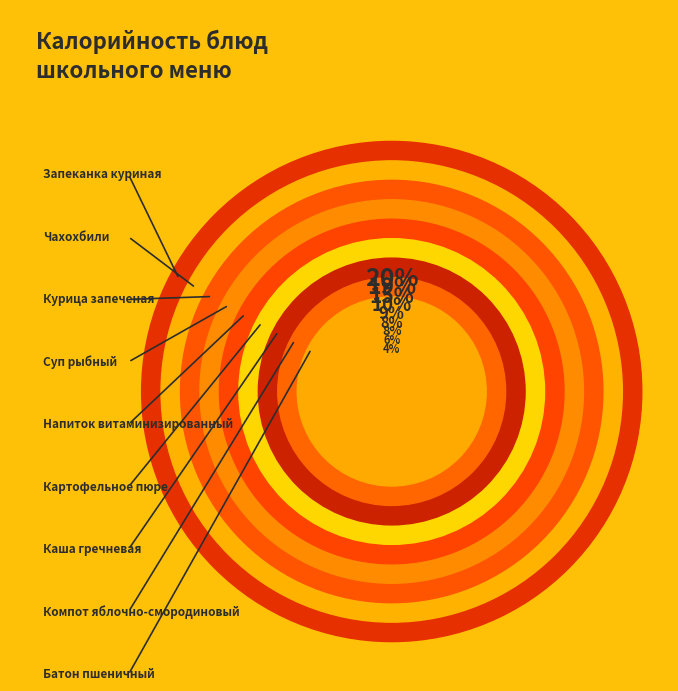

What is the change in value from Картофельное пюре to Батон пшеничный?

-68.0